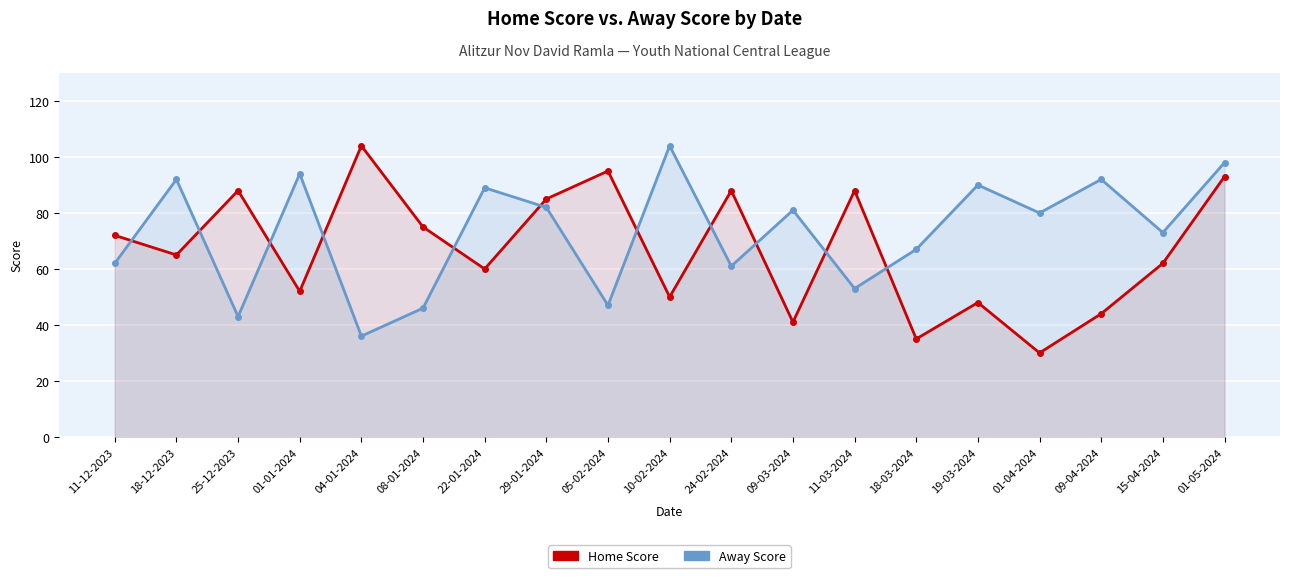

Rank the series at 01-05-2024 from lowest to highest value.

Home Score, Away Score